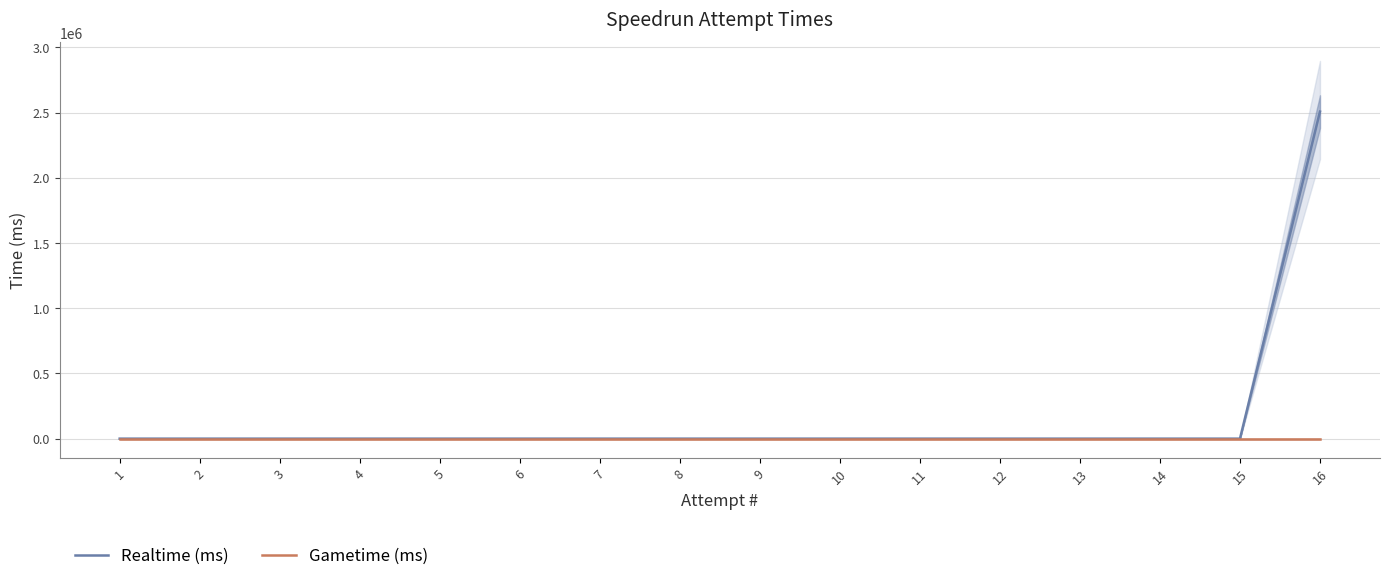

Reading left to right, list all the values displayed in this chart.

Realtime (ms): 0	0	0	0	0	0	0	0	0	0	0	0	0	0	0	2506863
Gametime (ms): 0	0	0	0	0	0	0	0	0	0	0	0	0	0	0	0